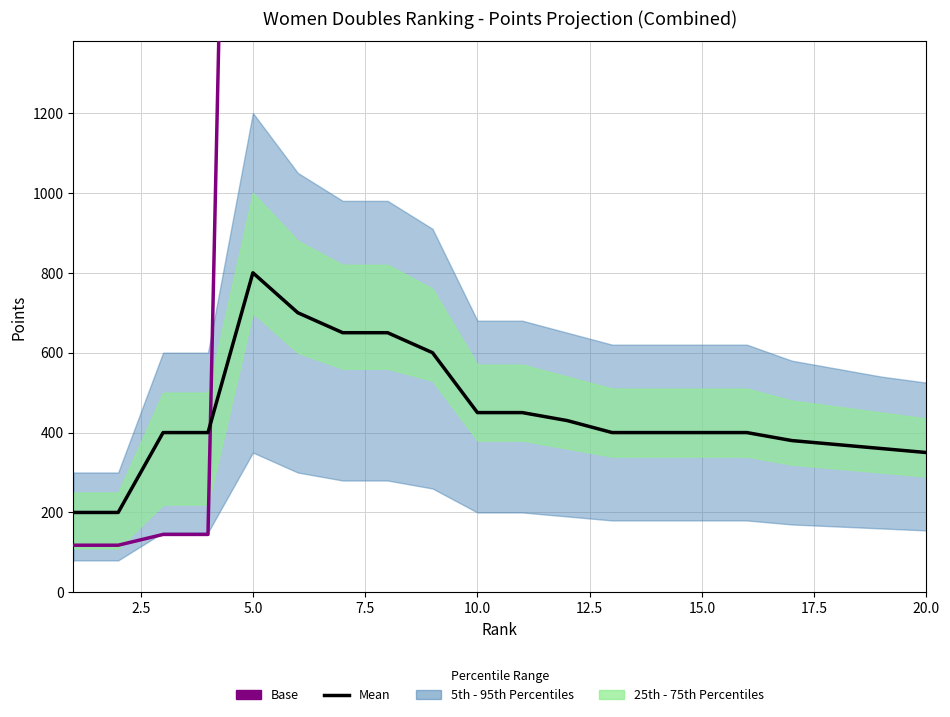

Reading left to right, list all the values displayed in this chart.

Base: 118	118	145	145	5300	4200	3900	3900	3800	2700	2700	2600	2500	2500	2500	2500	2300	2200	2200	2100
Mean: 200	200	400	400	800	700	650	650	600	450	450	430	400	400	400	400	380	370	360	350